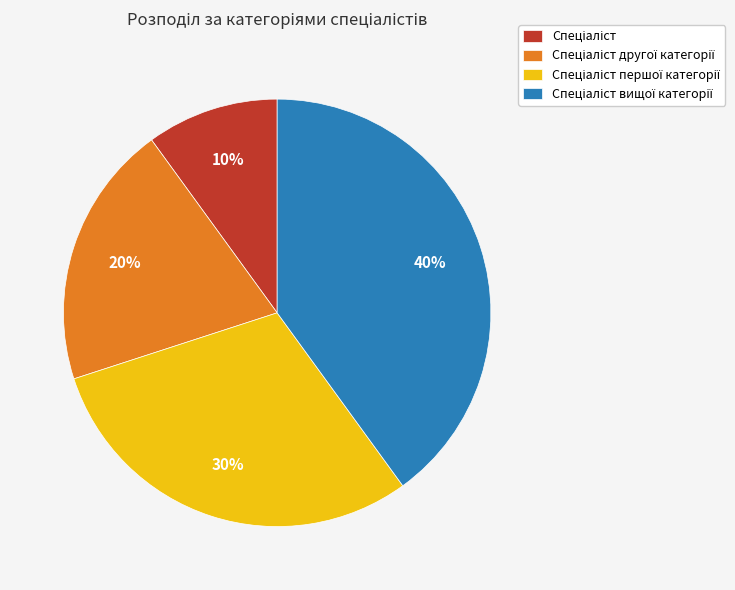

To the nearest percent, what is the average slice percentage?

25%